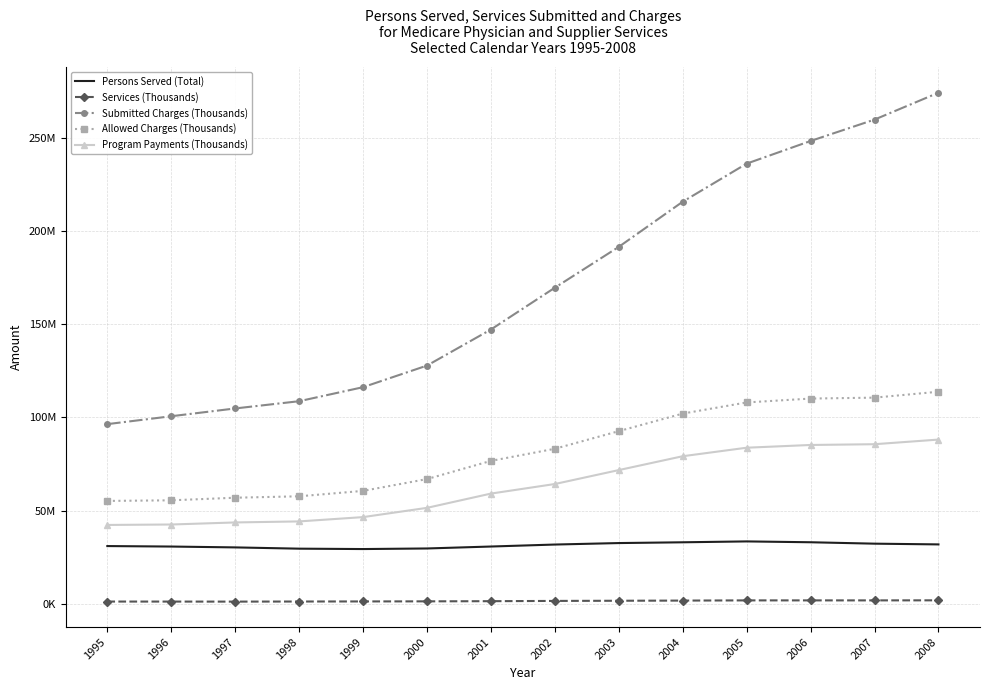

What is the difference between the second highest and second lowest values in the Submitted Charges (Thousands) series?

159282405